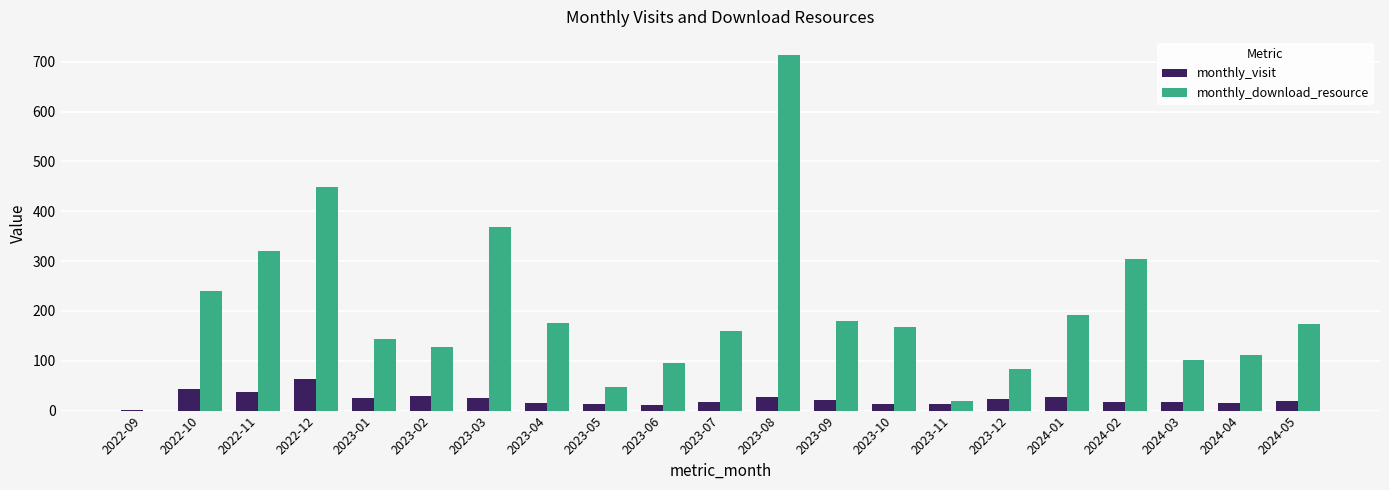

At which label is monthly_download_resource closest to 357?

2023-03